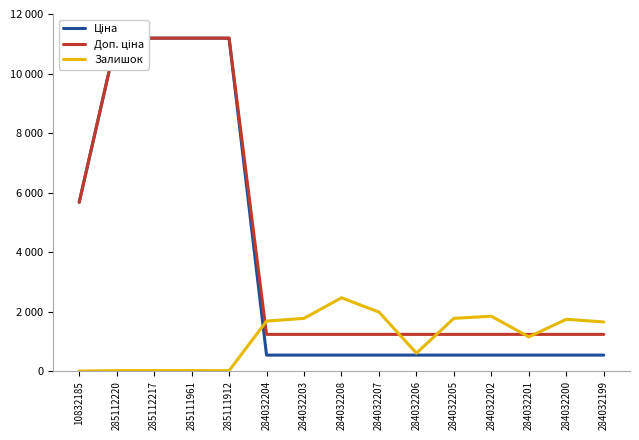

How many lines are shown in the chart?

3